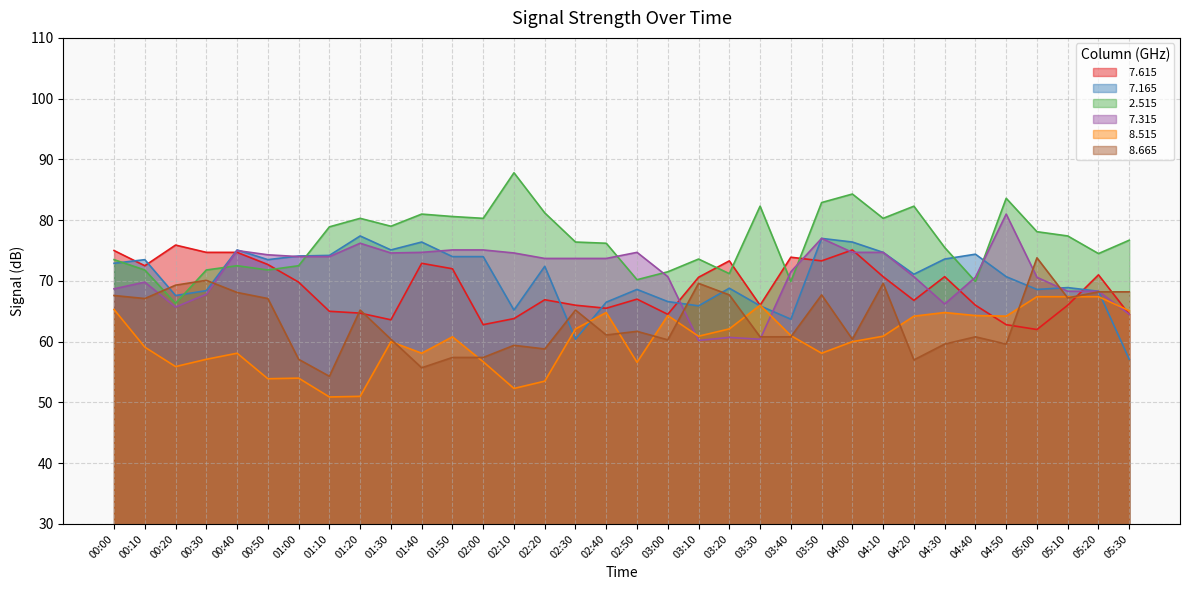

How many lines are shown in the chart?

6